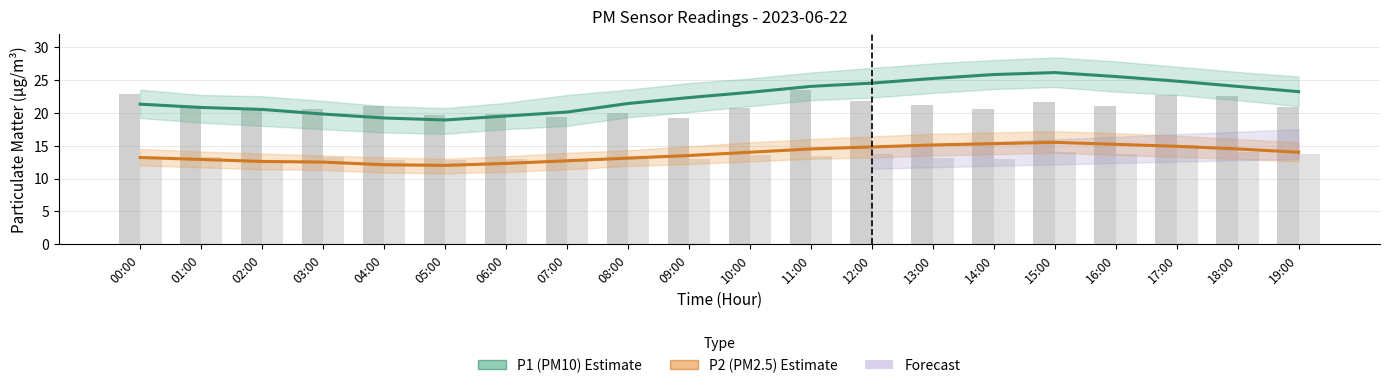

Is the value of P2 (PM2.5) Estimate at 06:00 greater than the value of P1 (PM10) Estimate at 15:00?

No